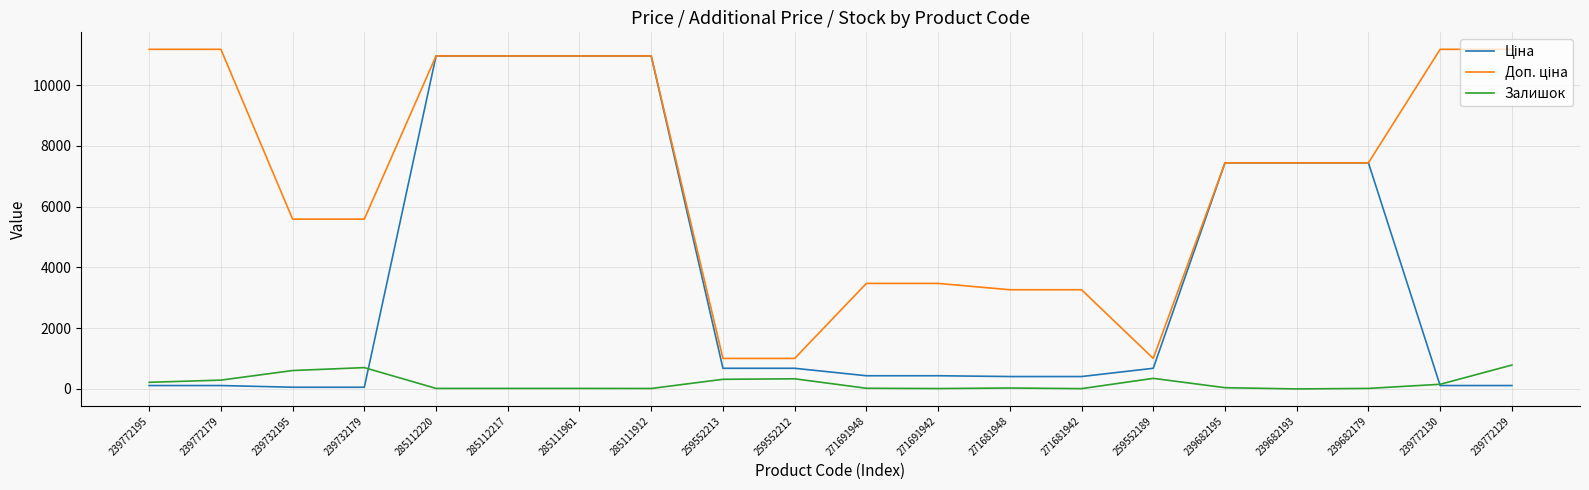

At which label does Залишок first exceed 41?

239772195